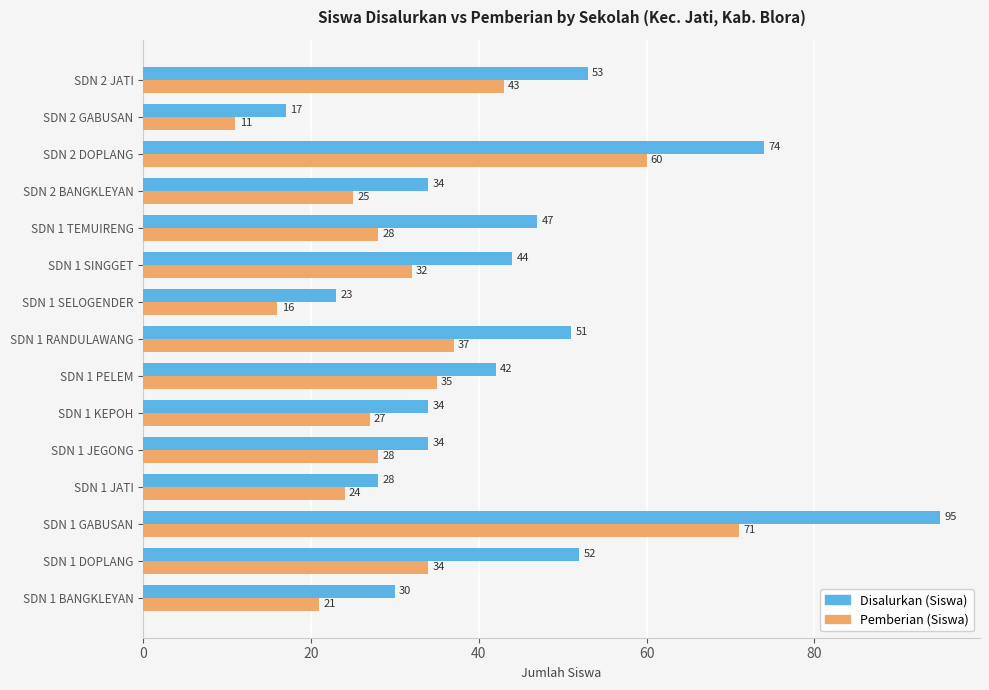

What is the sum of the Pemberian (Siswa) values at SDN 2 JATI and SDN 1 RANDULAWANG?

80